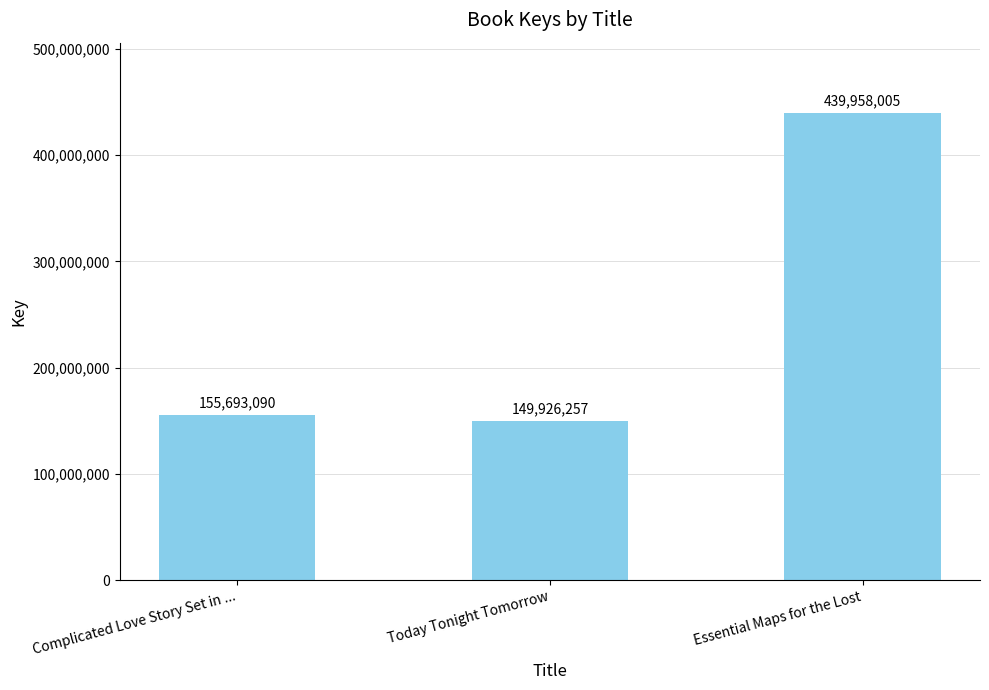

Reading left to right, list all the values displayed in this chart.

Complicated Love Story Set in ...=155693090	Today Tonight Tomorrow=149926257	Essential Maps for the Lost=439958005